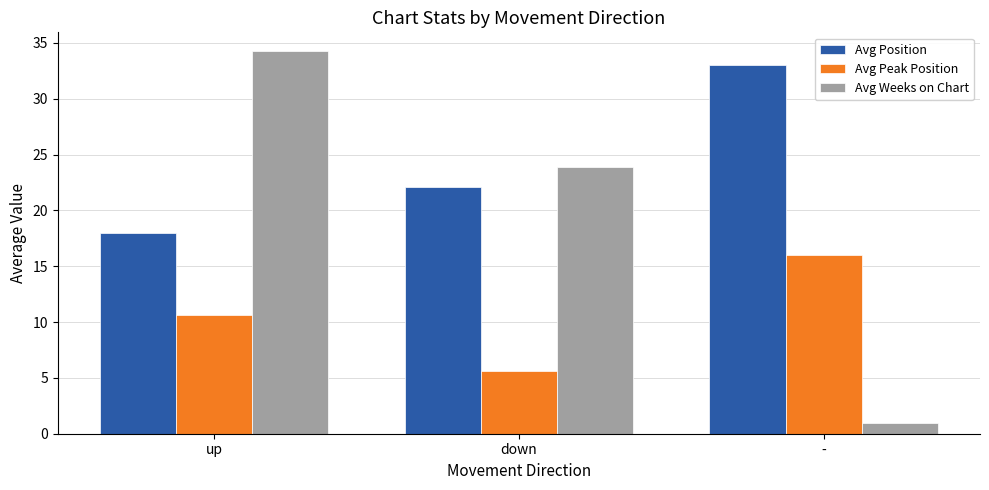

What is the spread (max minus min) of values at up?

23.6